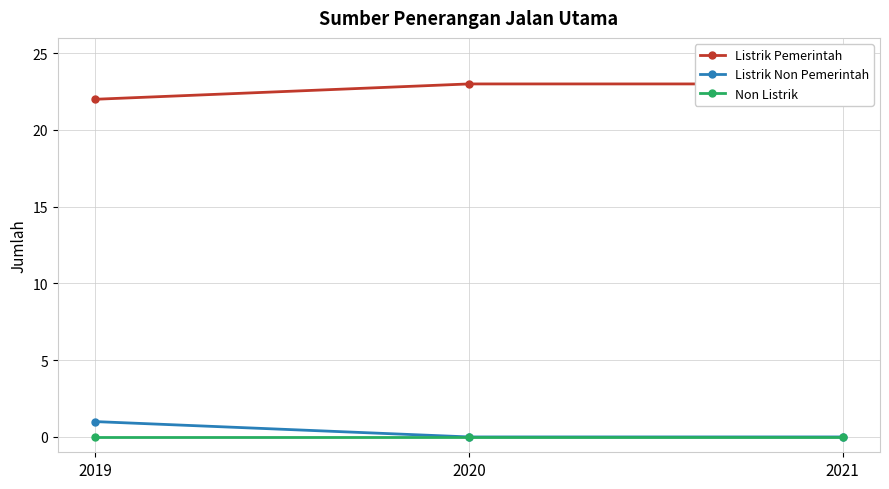

Rank the categories by Listrik Non Pemerintah value from lowest to highest.

2020, 2021, 2019